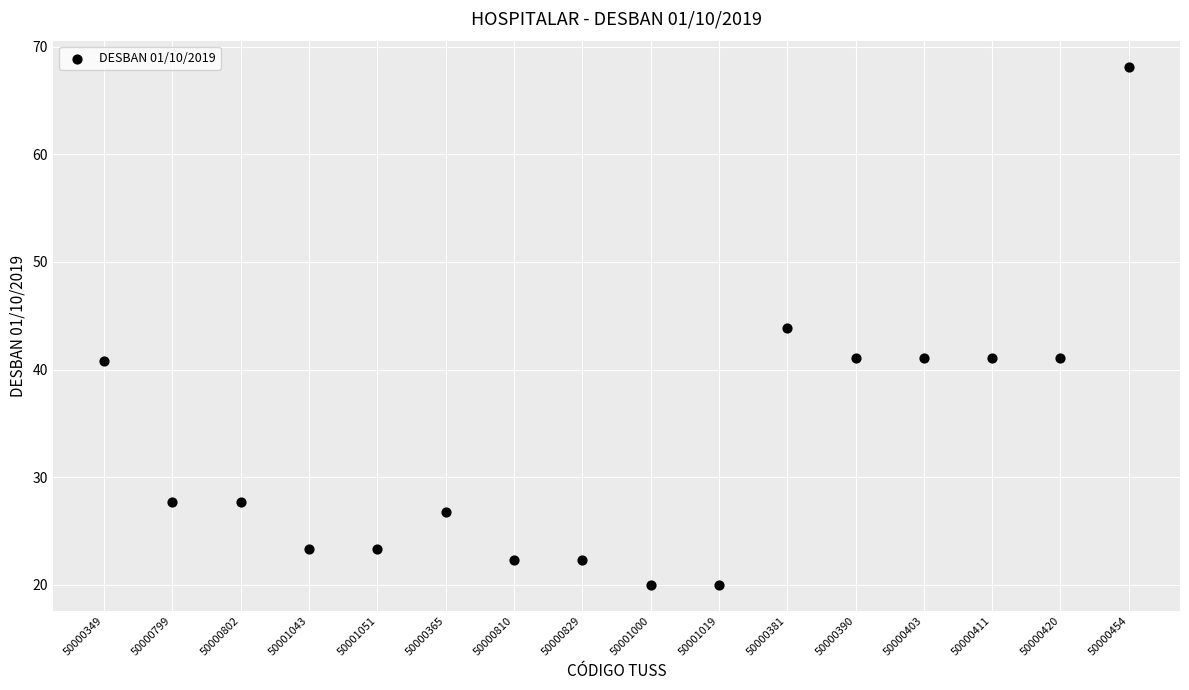

What is the range of Y values (max minus min)?

48.1